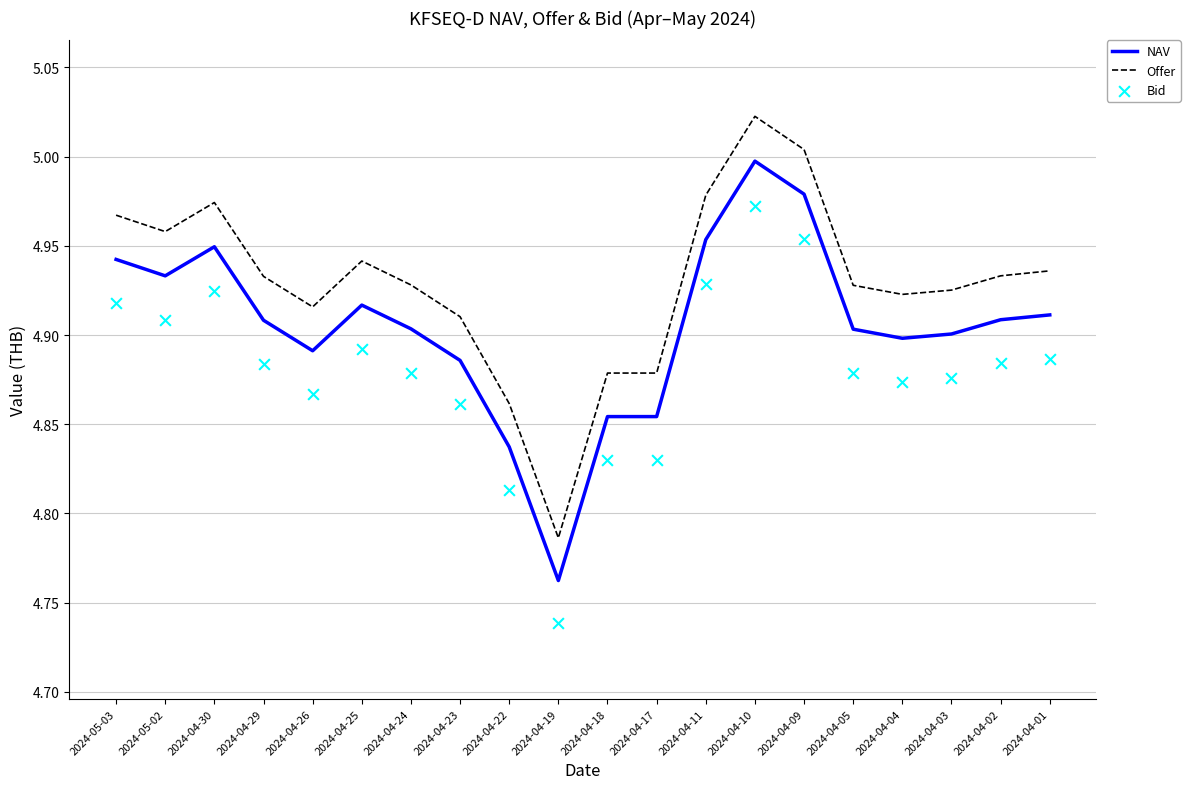

Which series reaches the maximum Y coordinate?

Offer